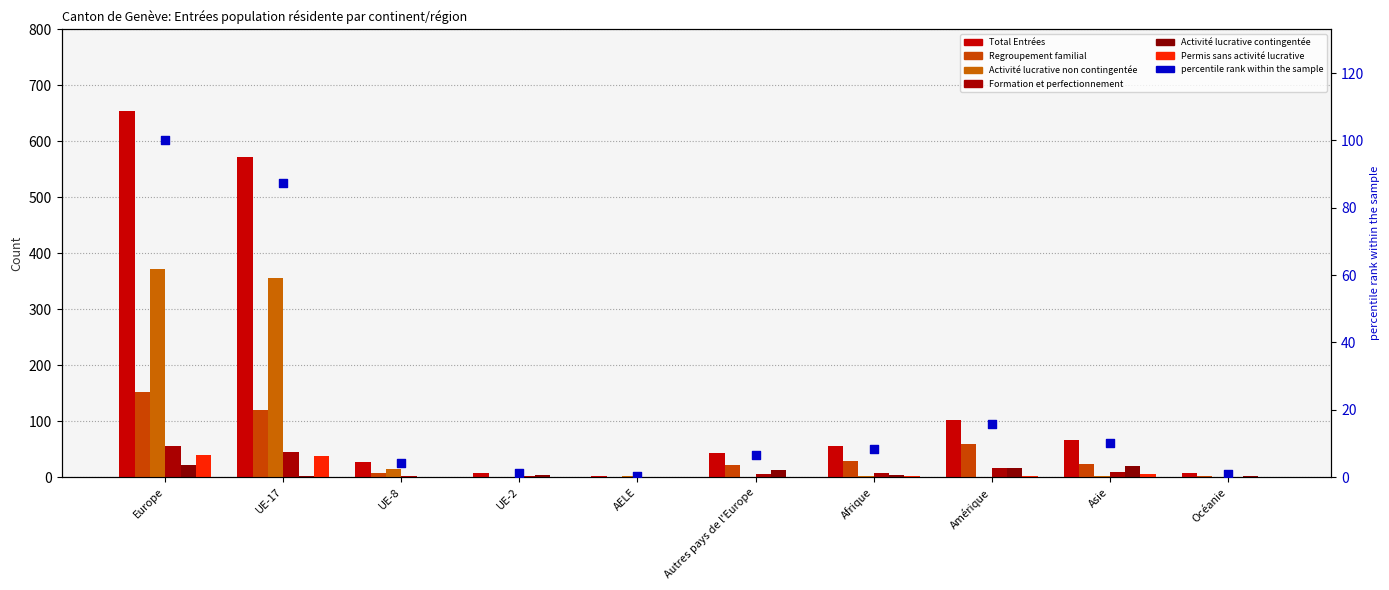

Which series contains the highest Y value?

Total Entrées